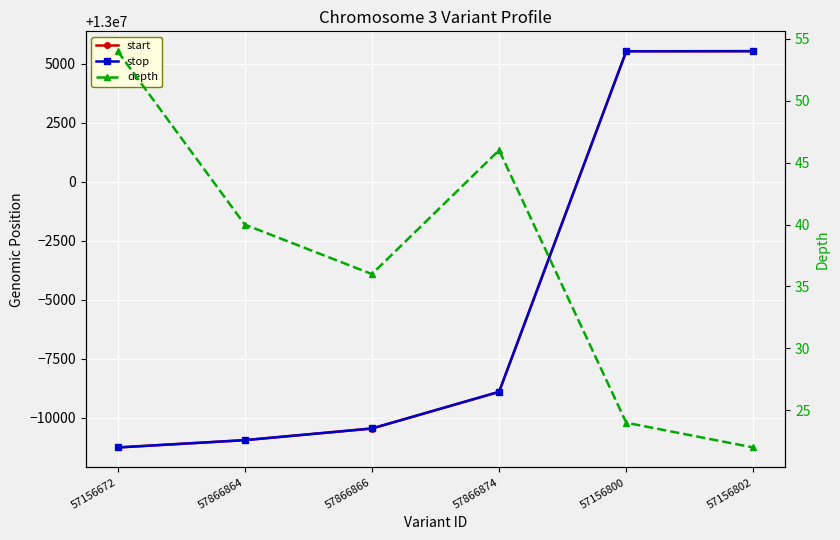

Is it true that start equals 19591390 at 57156802?

False